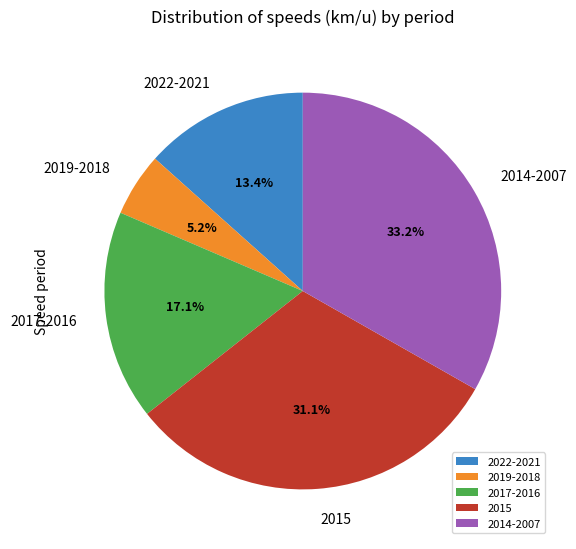

Approximately how many times larger is the value at 2014-2007 compared to 2019-2018?

6.4